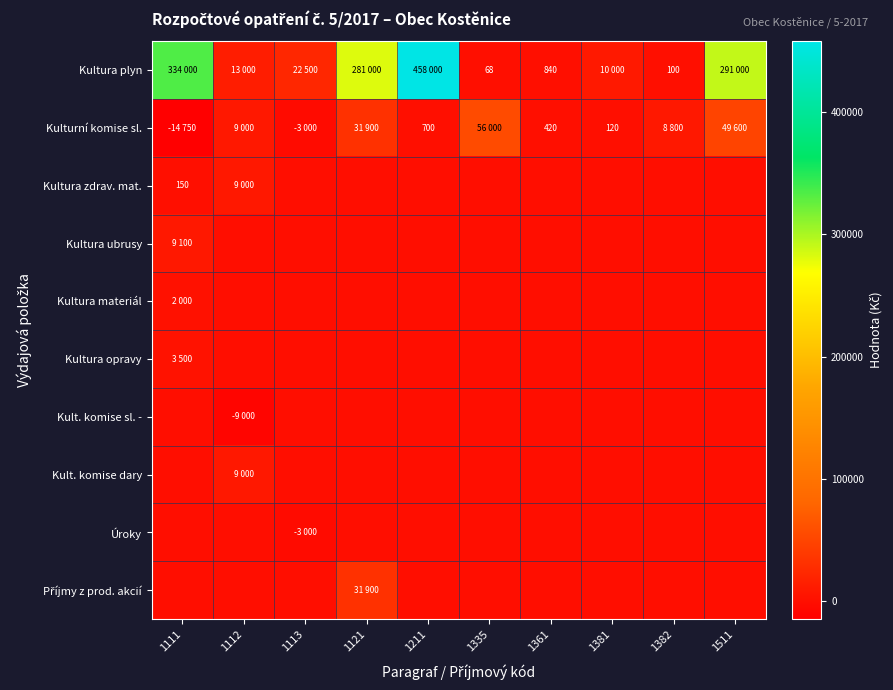

The value of Úroky at 1211 is 1755. True or false?

False